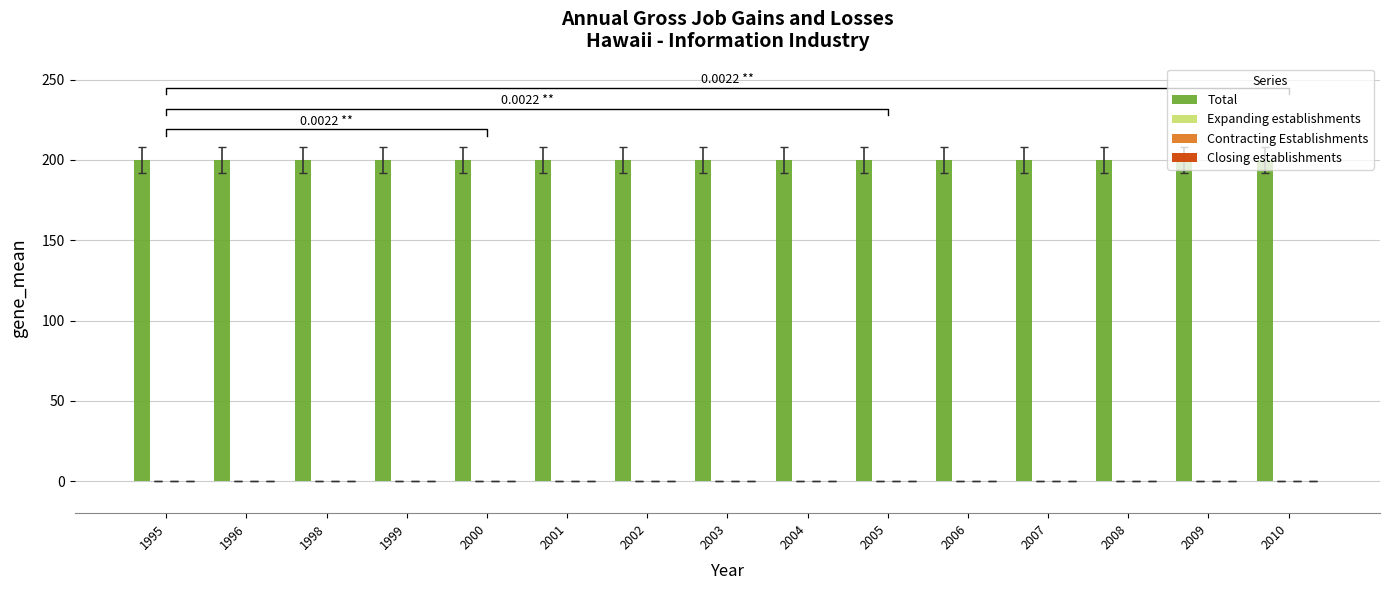

Reading left to right, transcribe all the data shown in this chart.

Total: 1995=200	1996=200	1998=200	1999=200	2000=200	2001=200	2002=200	2003=200	2004=200	2005=200	2006=200	2007=200	2008=200	2009=200	2010=200
Expanding establishments: 1995=0	1996=0	1998=0	1999=0	2000=0	2001=0	2002=0	2003=0	2004=0	2005=0	2006=0	2007=0	2008=0	2009=0	2010=0
Contracting Establishments: 1995=0	1996=0	1998=0	1999=0	2000=0	2001=0	2002=0	2003=0	2004=0	2005=0	2006=0	2007=0	2008=0	2009=0	2010=0
Closing establishments: 1995=0	1996=0	1998=0	1999=0	2000=0	2001=0	2002=0	2003=0	2004=0	2005=0	2006=0	2007=0	2008=0	2009=0	2010=0